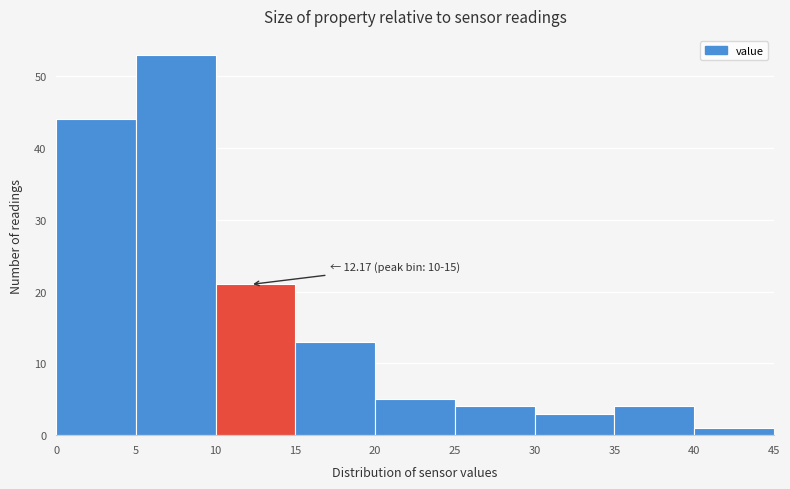

Over which range of the x-axis is the bar tallest?

5 to 10